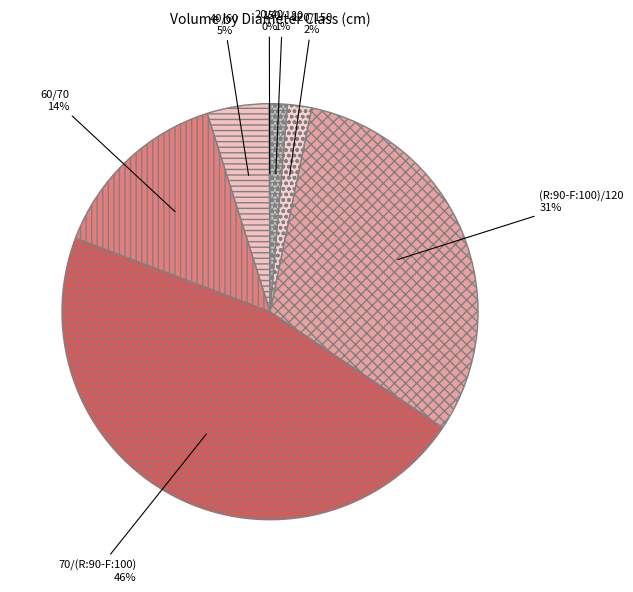

Is it true that 70/(R:90-F:100) is 46% of the pie?

True